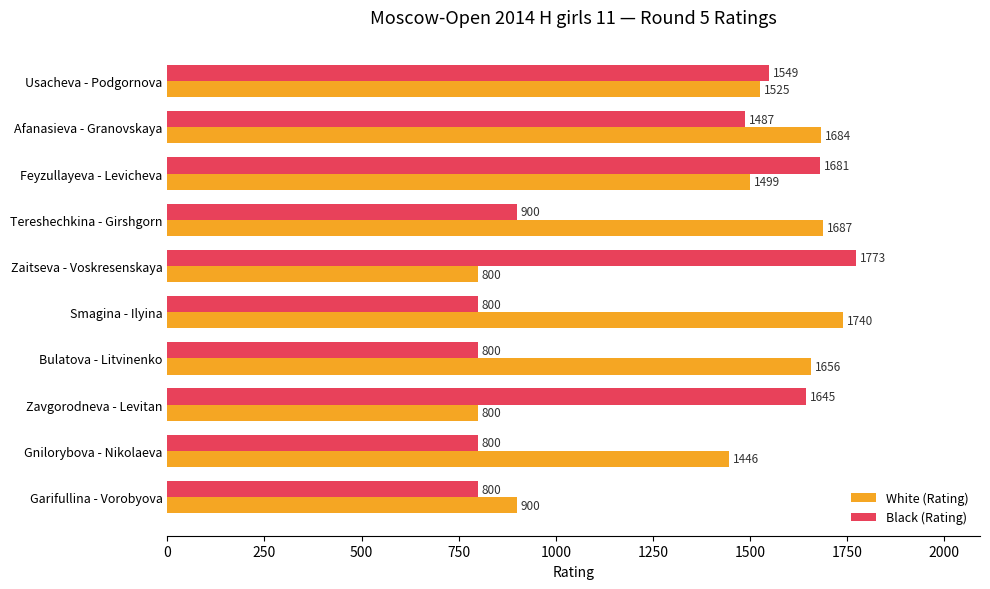

List the series in order of their peak value, lowest first.

White (Rating), Black (Rating)